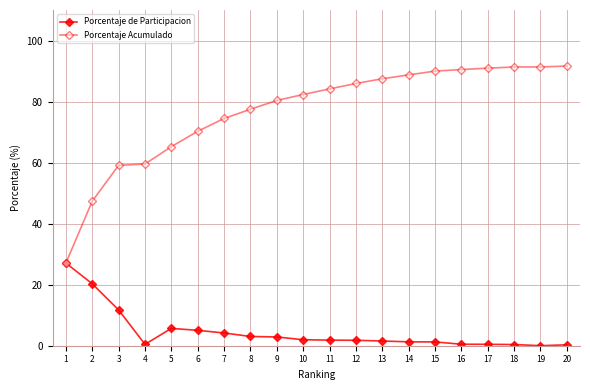

How many data points does each series have?

20